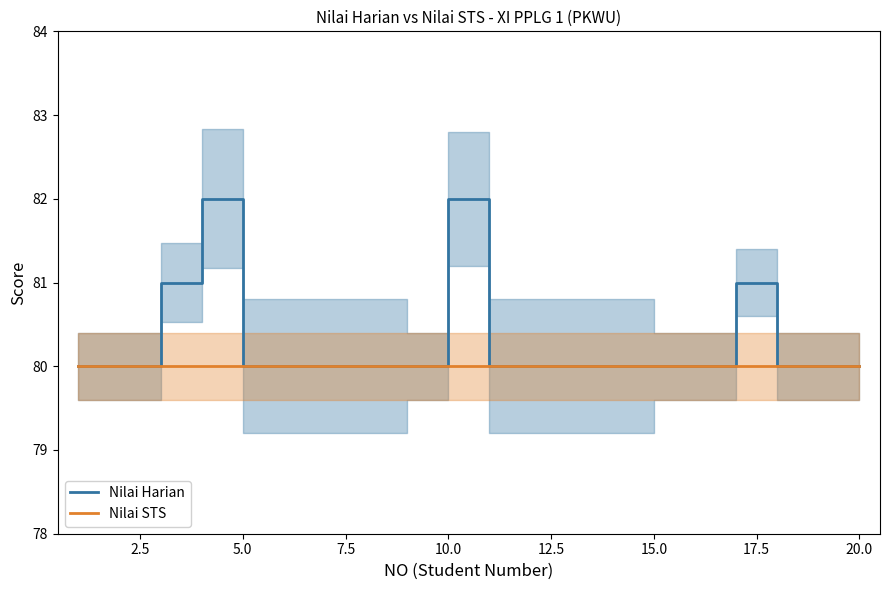

Does the chart have visible grid lines?

No